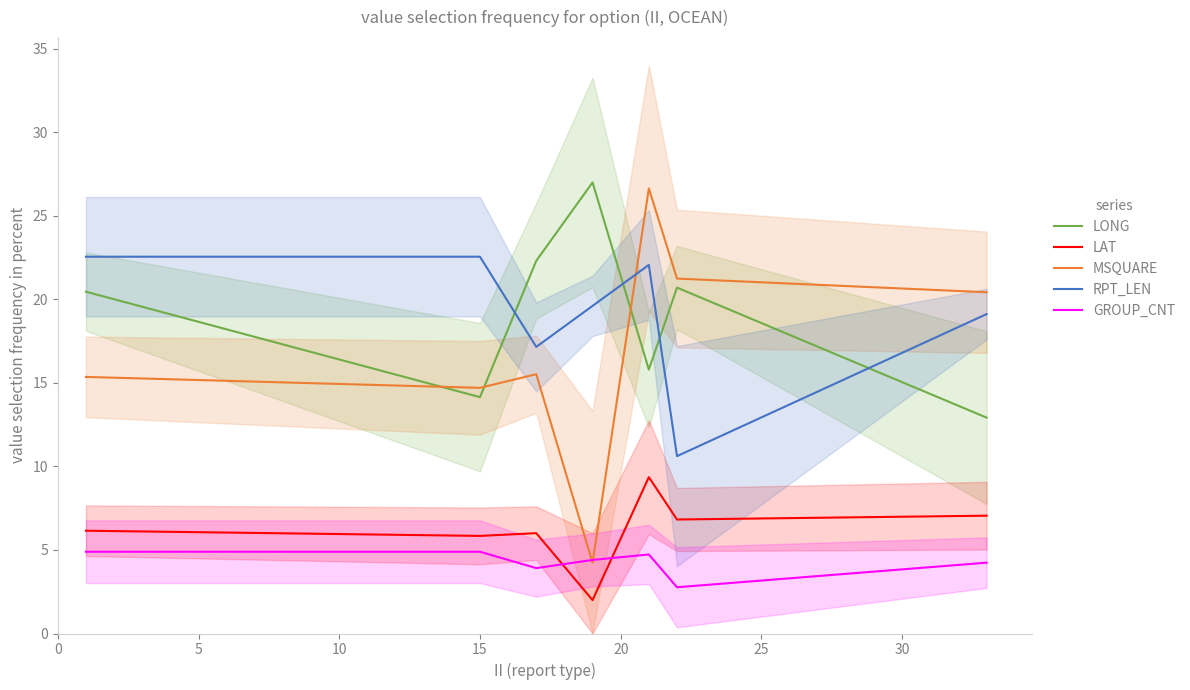

True or false: LONG and GROUP_CNT cross at least once.

False